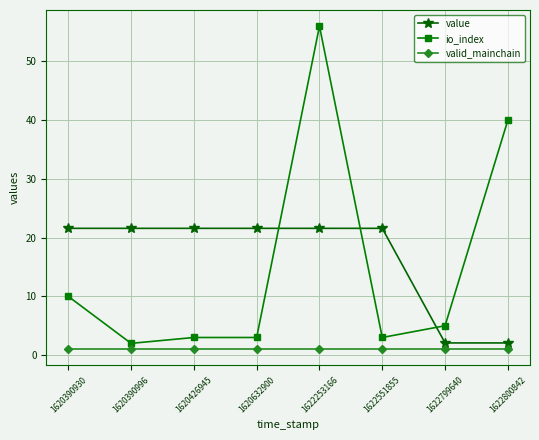

Which category has the highest value across all series?

1622253166